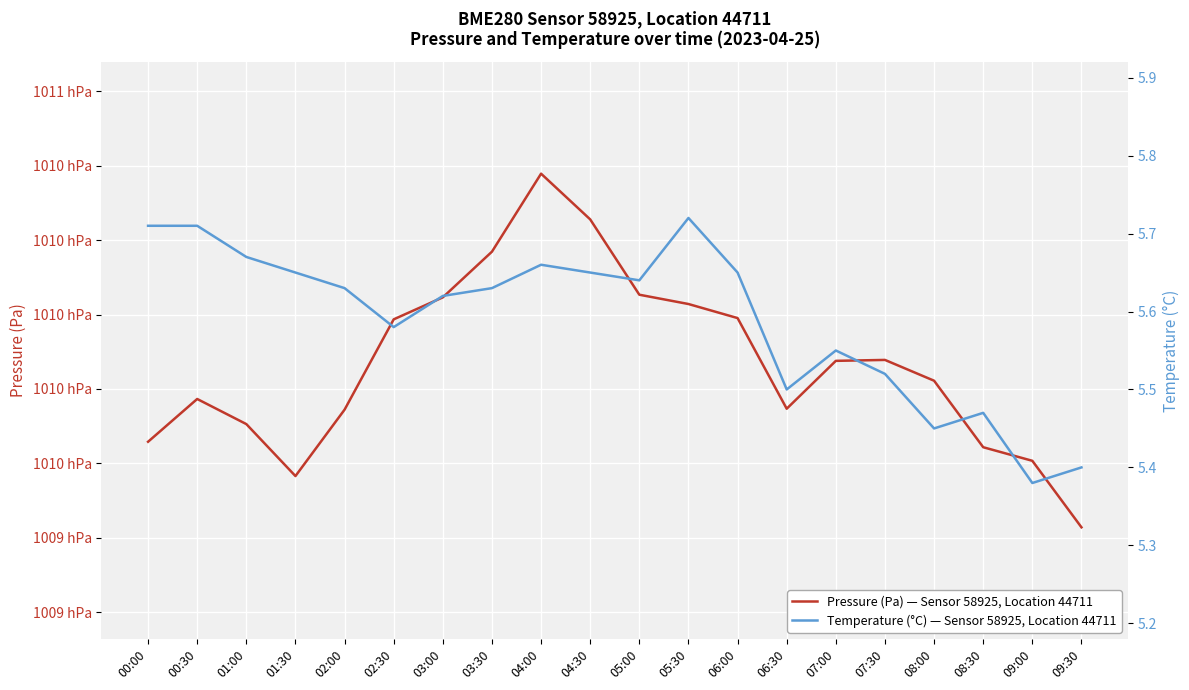

How many lines are shown in the chart?

2